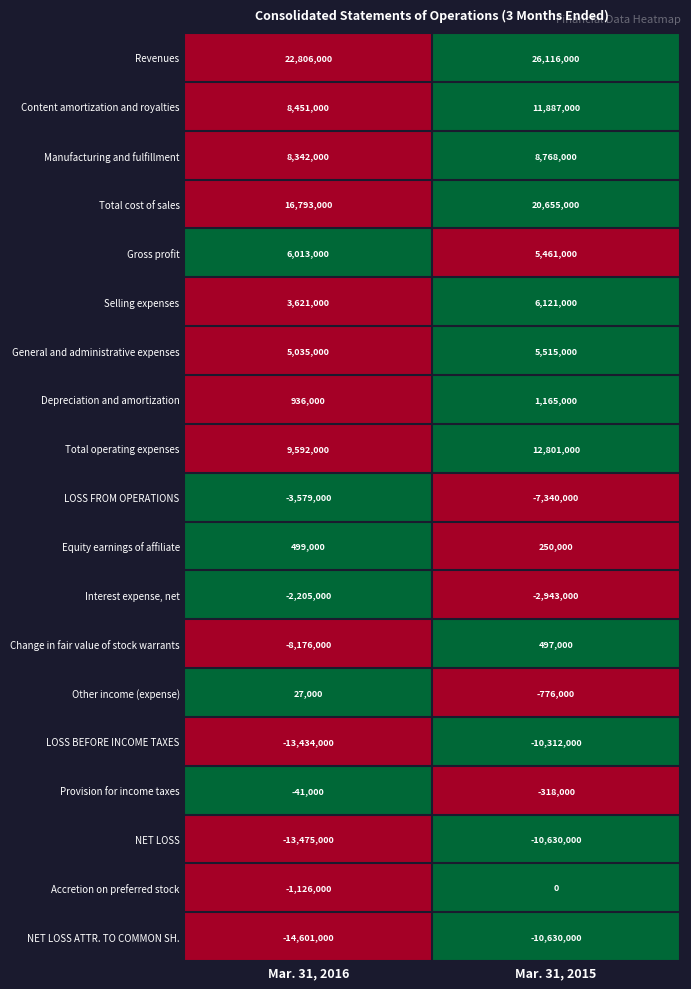

At which category does the chart reach its minimum across all series?

Mar. 31, 2016